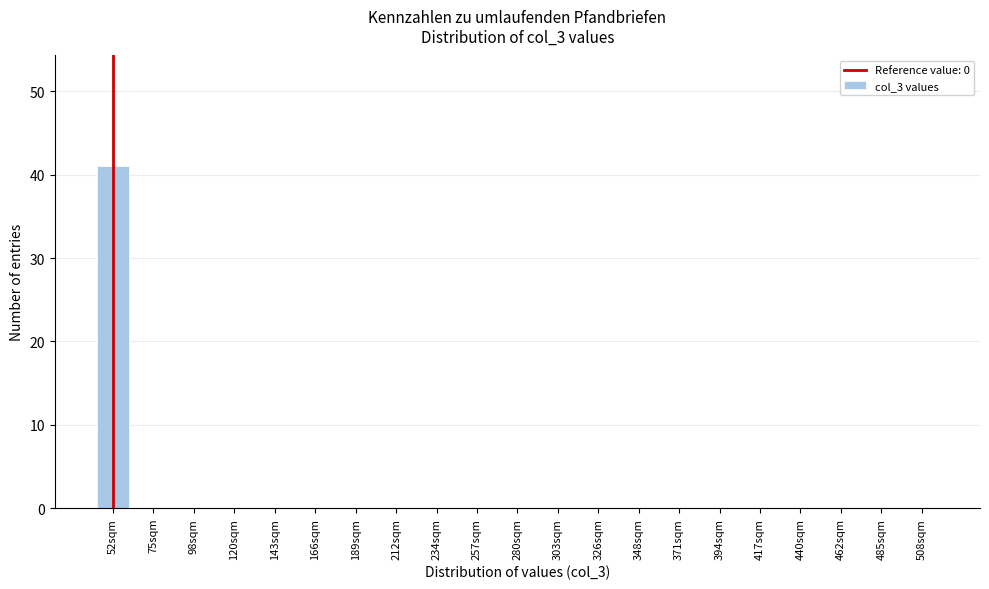

Reading left to right, list all the values displayed in this chart.

52sqm=41	75sqm=0	98sqm=0	120sqm=0	143sqm=0	166sqm=0	189sqm=0	212sqm=0	234sqm=0	257sqm=0	280sqm=0	303sqm=0	326sqm=0	348sqm=0	371sqm=0	394sqm=0	417sqm=0	440sqm=0	462sqm=0	485sqm=0	508sqm=0